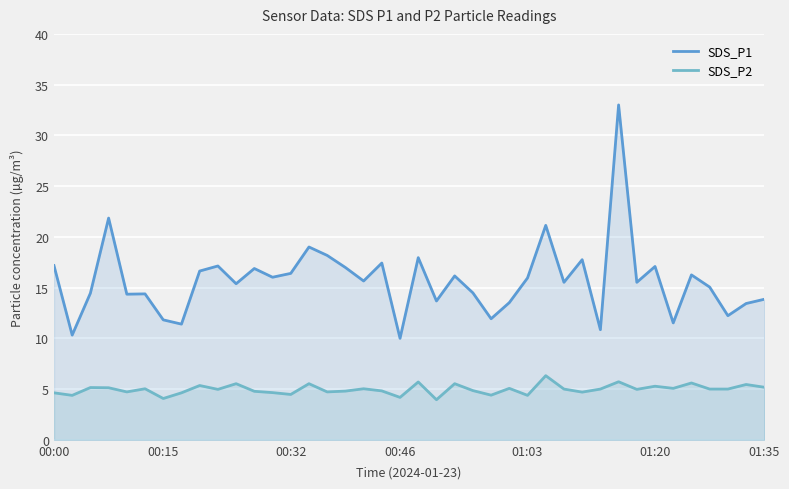

At which category is the sum across all series the highest?

31